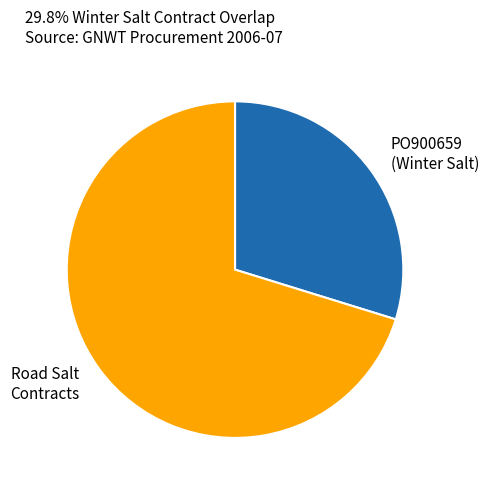

How many segments does this pie chart have?

2